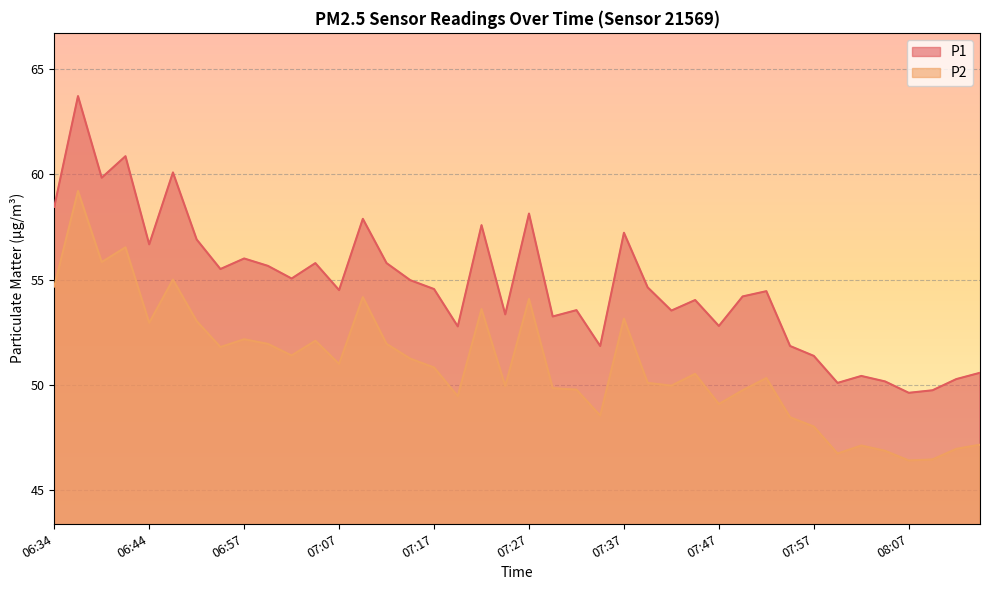

The P1 series shows 95.2 at 07:17. True or false?

False